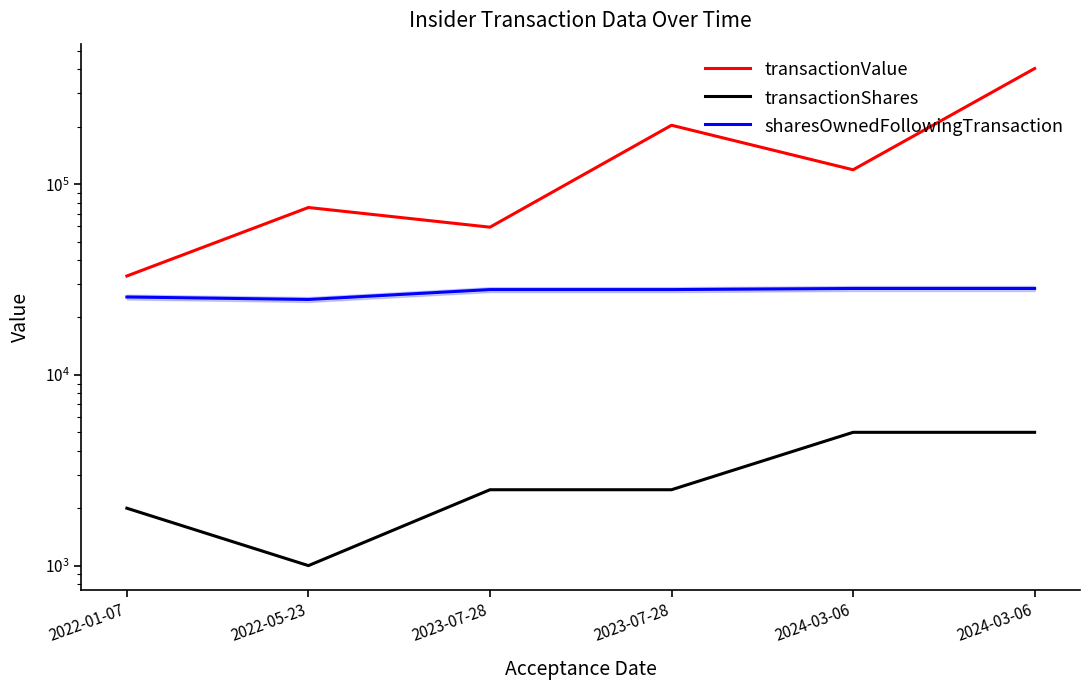

Reading left to right, extract all data points from this chart.

transactionValue: 33000	75460	59500	203691	119000	404020
transactionShares: 2000	1000	2500	2500	5000	5000
sharesOwnedFollowingTransaction: 25611	24857	28008	28008	28389	28389